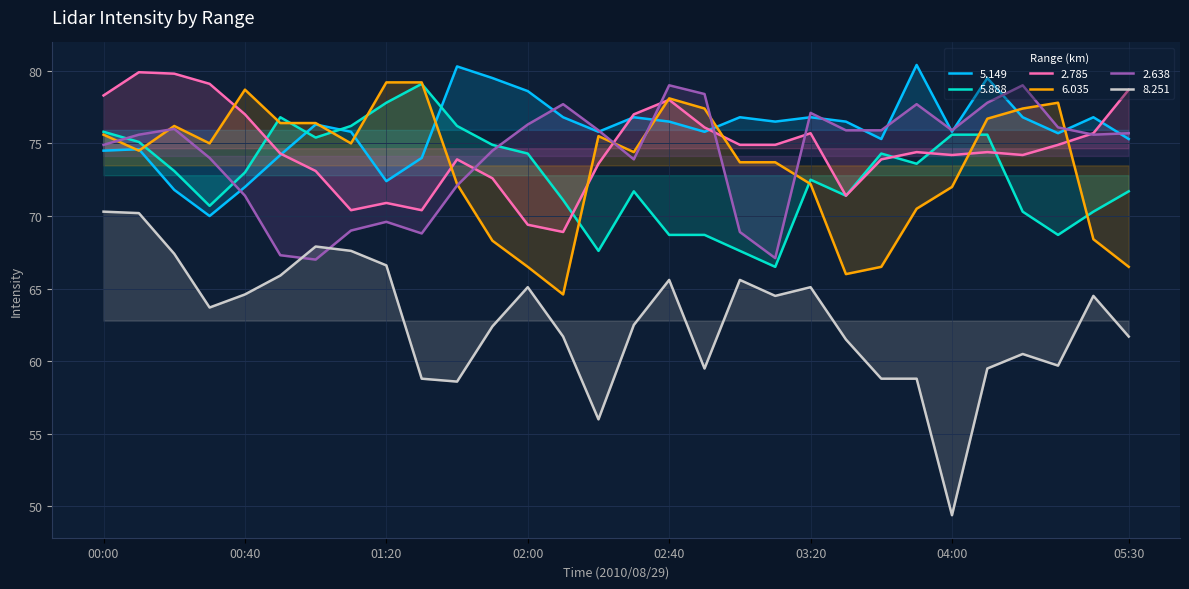

Is the value of 8.251 at 00:00 greater than the value of 2.638 at 02:30?

No